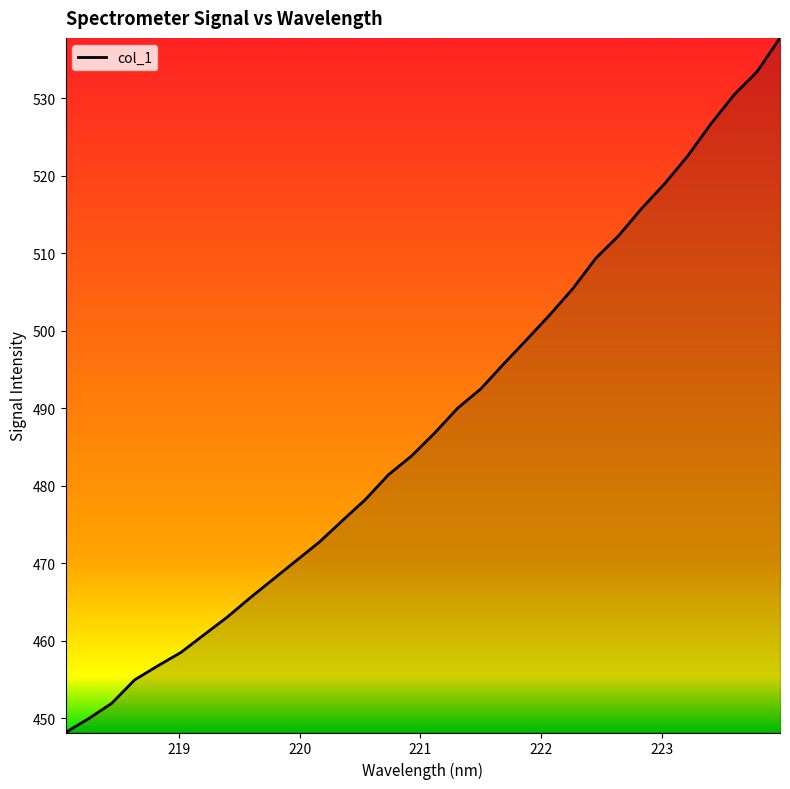

Reading left to right, what are all the values shown in this chart?

448.2	450.0	451.9	455.0	456.8	458.5	460.8	463.0	465.5	467.9	470.3	472.7	475.5	478.2	481.4	483.8	486.8	490.0	492.5	495.7	498.8	502.0	505.4	509.3	512.3	515.8	519.0	522.6	526.7	530.4	533.4	537.8